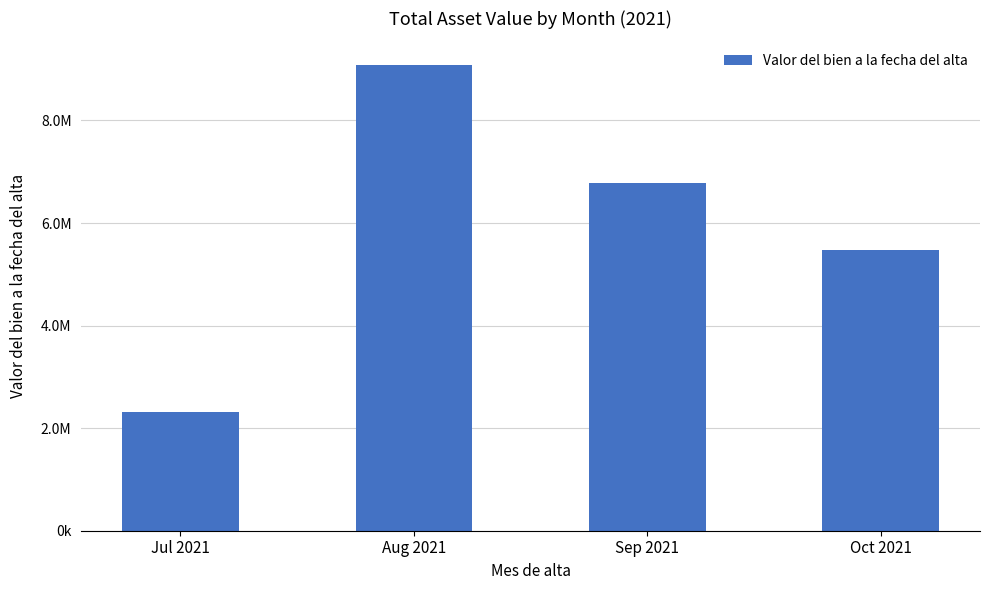

Reading left to right, extract all data points from this chart.

Jul 2021=2320532.4	Aug 2021=9088968.1	Sep 2021=6773891.3	Oct 2021=5479120.5